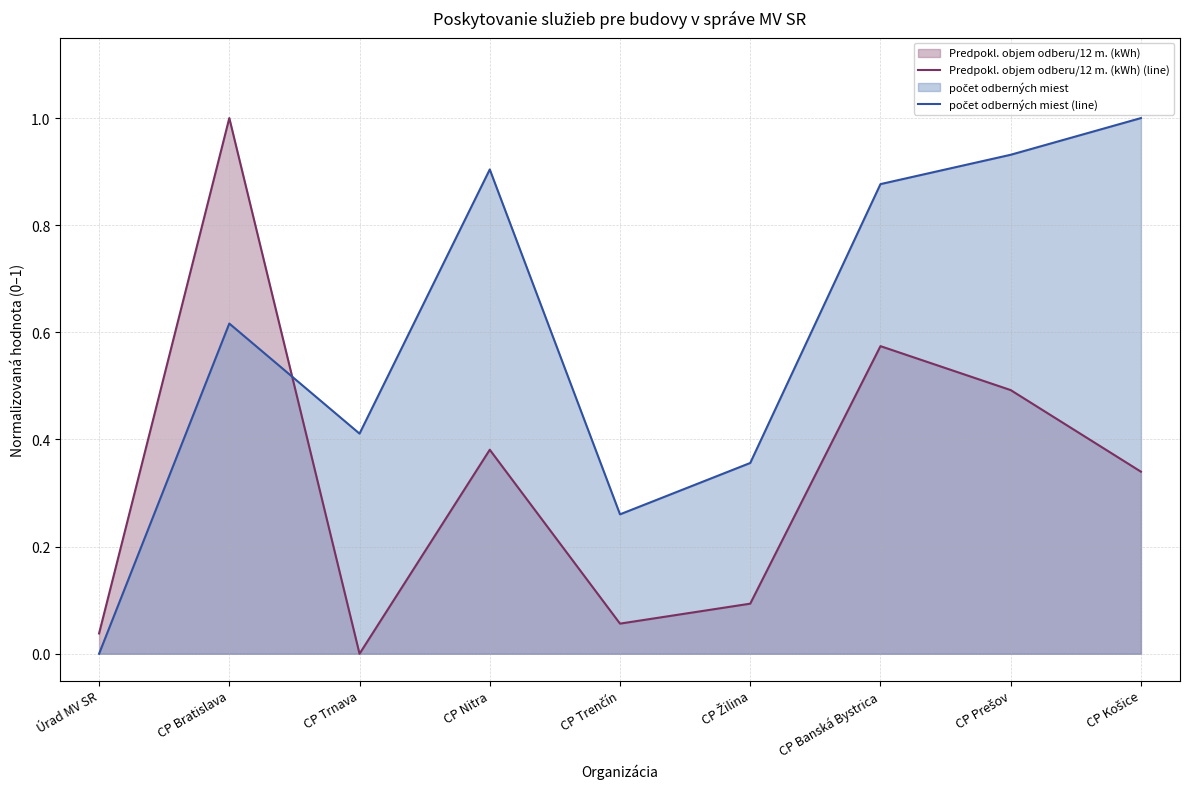

Reading left to right, extract all data points from this chart.

Predpokl. objem odberu/12 m. (kWh) (line): Úrad MV SR=0.0	CP Bratislava=1.0	CP Trnava=0.0	CP Nitra=0.4	CP Trenčín=0.1	CP Žilina=0.1	CP Banská Bystrica=0.6	CP Prešov=0.5	CP Košice=0.3
počet odberných miest (line): Úrad MV SR=0.0	CP Bratislava=0.6	CP Trnava=0.4	CP Nitra=0.9	CP Trenčín=0.3	CP Žilina=0.4	CP Banská Bystrica=0.9	CP Prešov=0.9	CP Košice=1.0